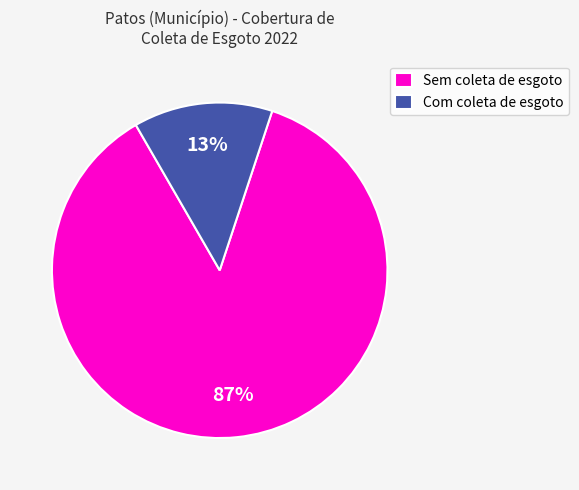

Between Sem coleta de esgoto and Com coleta de esgoto, which is larger?

Sem coleta de esgoto